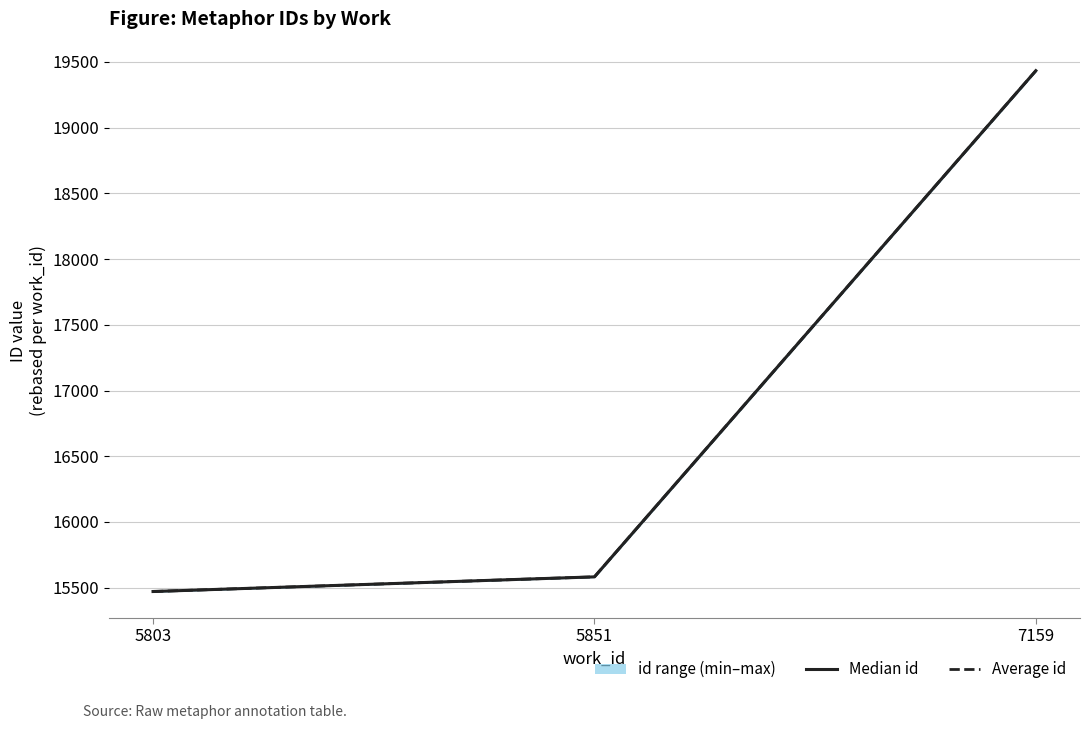

Reading left to right, transcribe all the data shown in this chart.

Median id: 5803=15471.0	5851=15582.5	7159=19433.5
Average id: 5803=15471.0	5851=15582.5	7159=19433.5